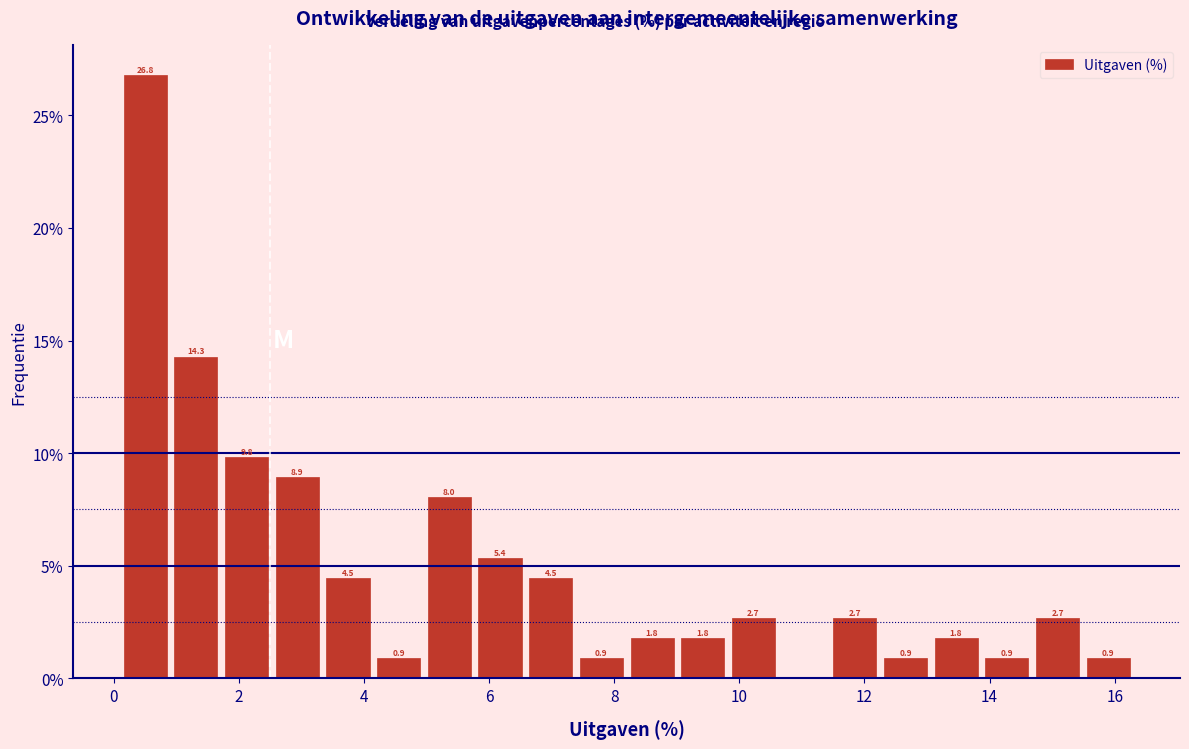

Which range on the x-axis has the tallest bar?

0.2 to 1.0